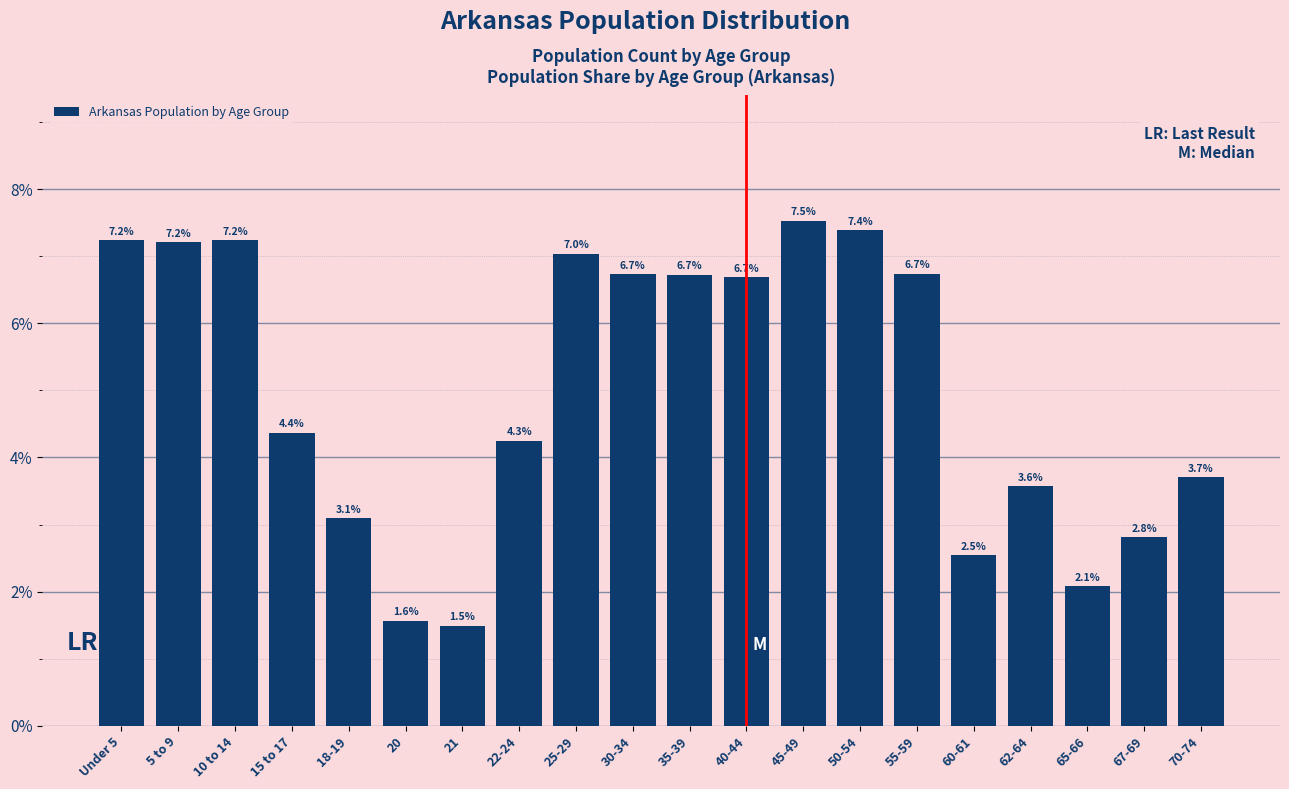

Reading left to right, transcribe all the data shown in this chart.

Under 5=7.2	5 to 9=7.2	10 to 14=7.2	15 to 17=4.4	18-19=3.1	20=1.6	21=1.5	22-24=4.3	25-29=7.0	30-34=6.7	35-39=6.7	40-44=6.7	45-49=7.5	50-54=7.4	55-59=6.7	60-61=2.5	62-64=3.6	65-66=2.1	67-69=2.8	70-74=3.7